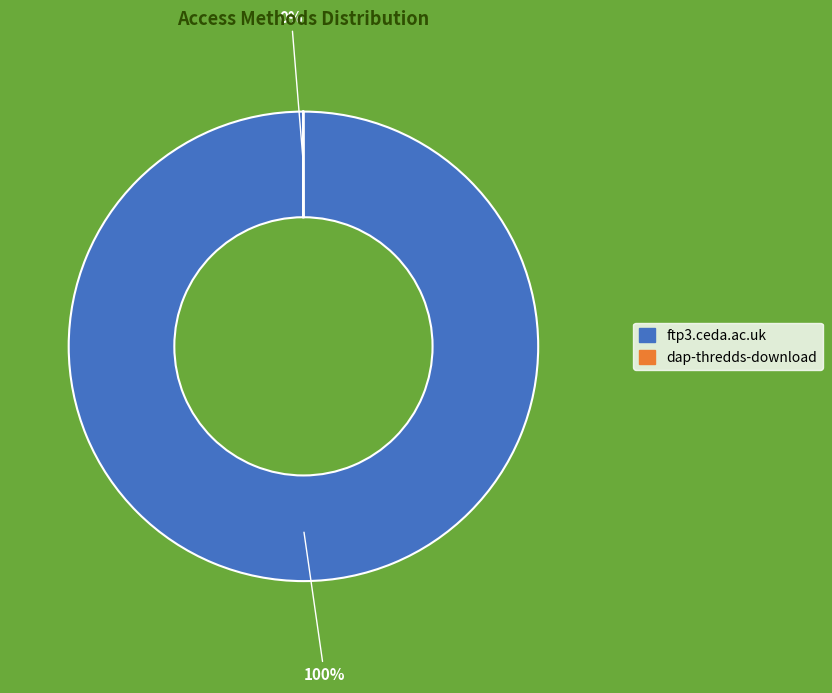

True or false: ftp3.ceda.ac.uk accounts for 100% of the total.

True